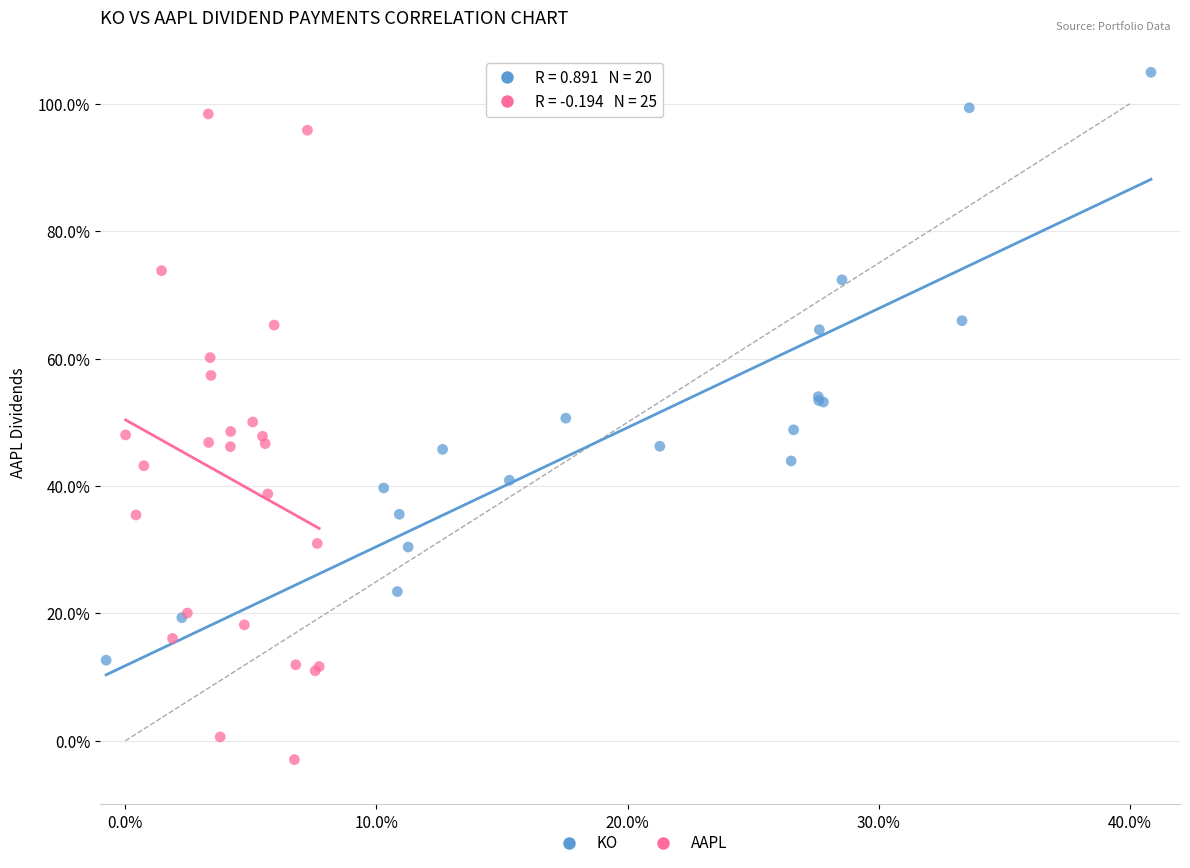

Which series has the widest spread of Y values?

AAPL